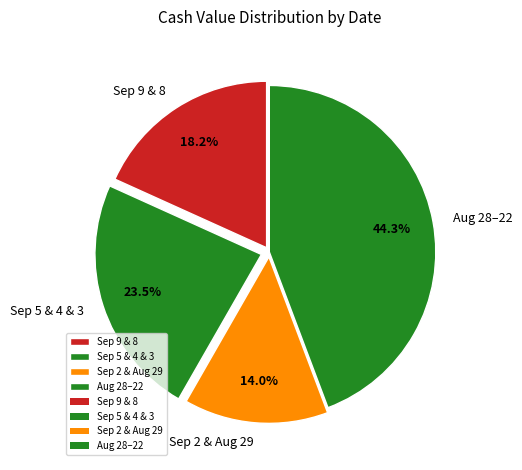

What is the total percentage of Aug 28–22 and Sep 2 & Aug 29?

58.3%